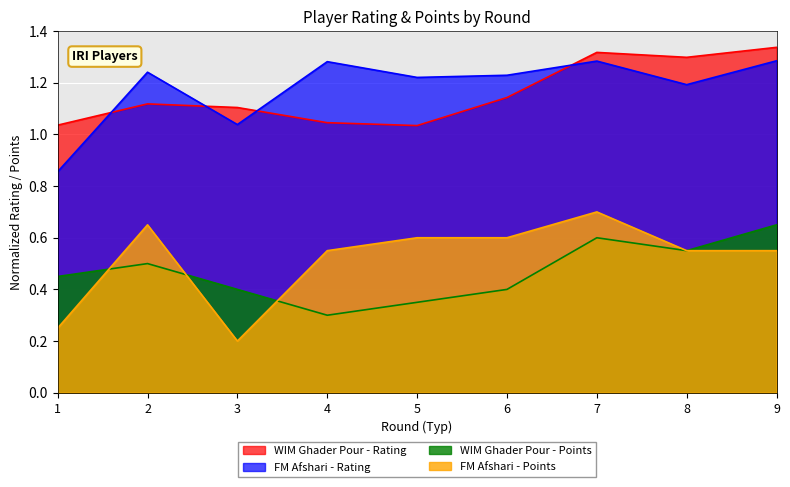

Where is Rating nearest to the value 1?

5